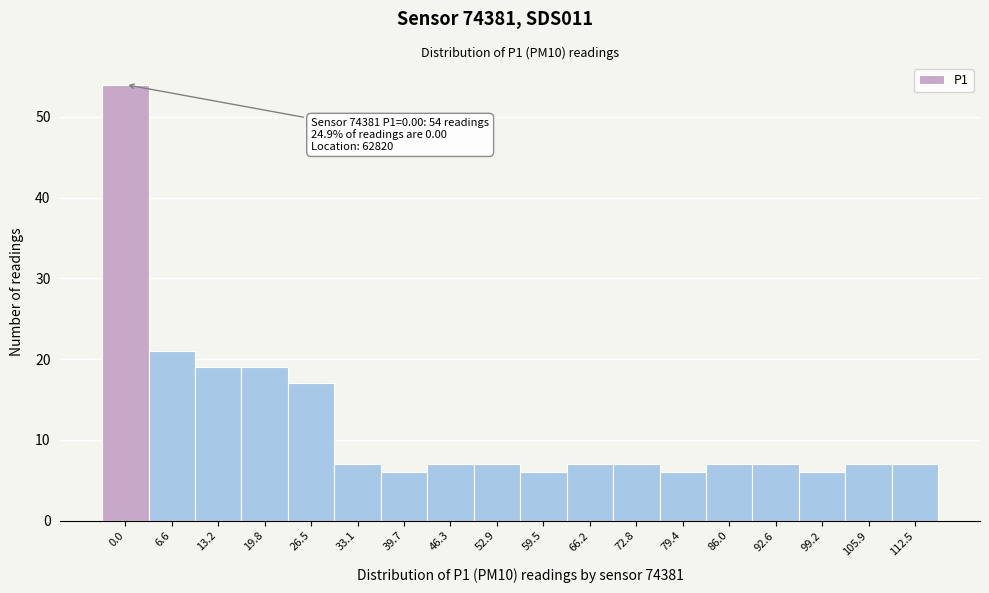

Reading left to right, transcribe all the data shown in this chart.

0.0=54	6.6=21	13.2=19	19.8=19	26.5=17	33.1=7	39.7=6	46.3=7	52.9=7	59.5=6	66.2=7	72.8=7	79.4=6	86.0=7	92.6=7	99.2=6	105.9=7	112.5=7